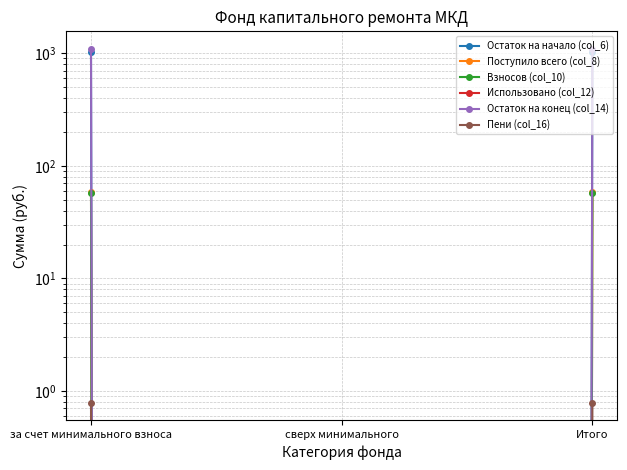

Which has a higher value, Итого or за счет минимального взноса?

Итого